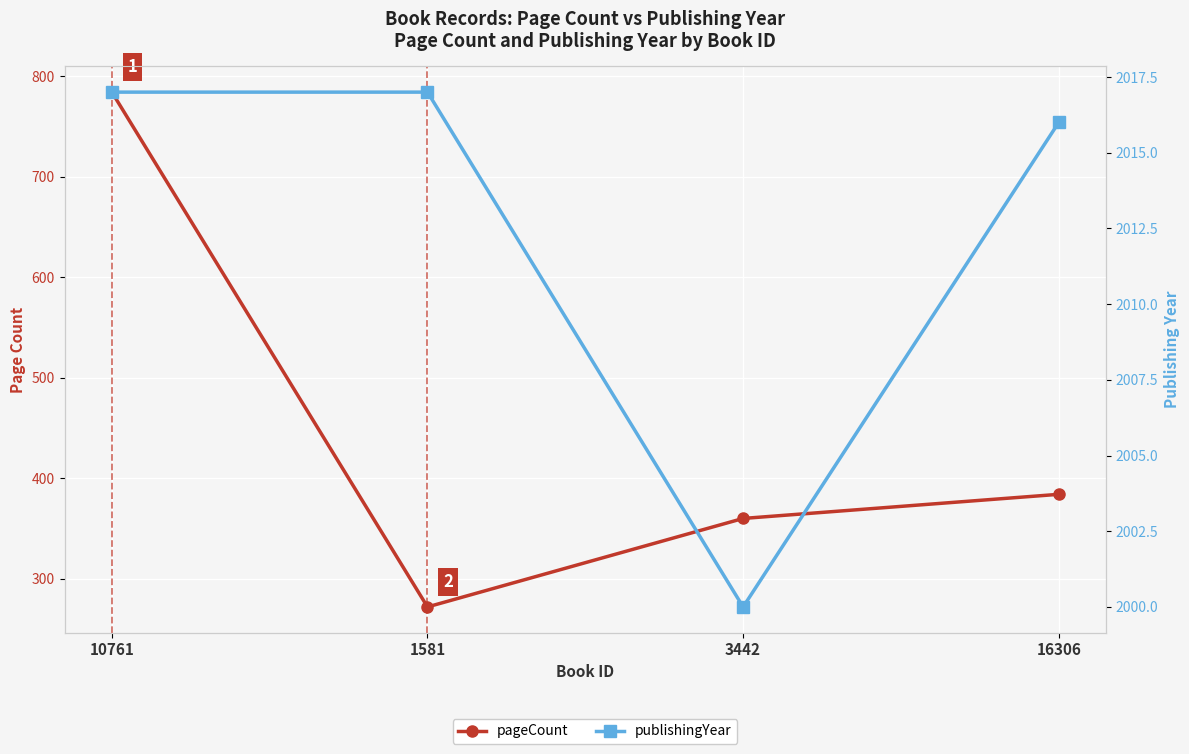

At 16306, list the series in order from smallest to largest.

pageCount, publishingYear